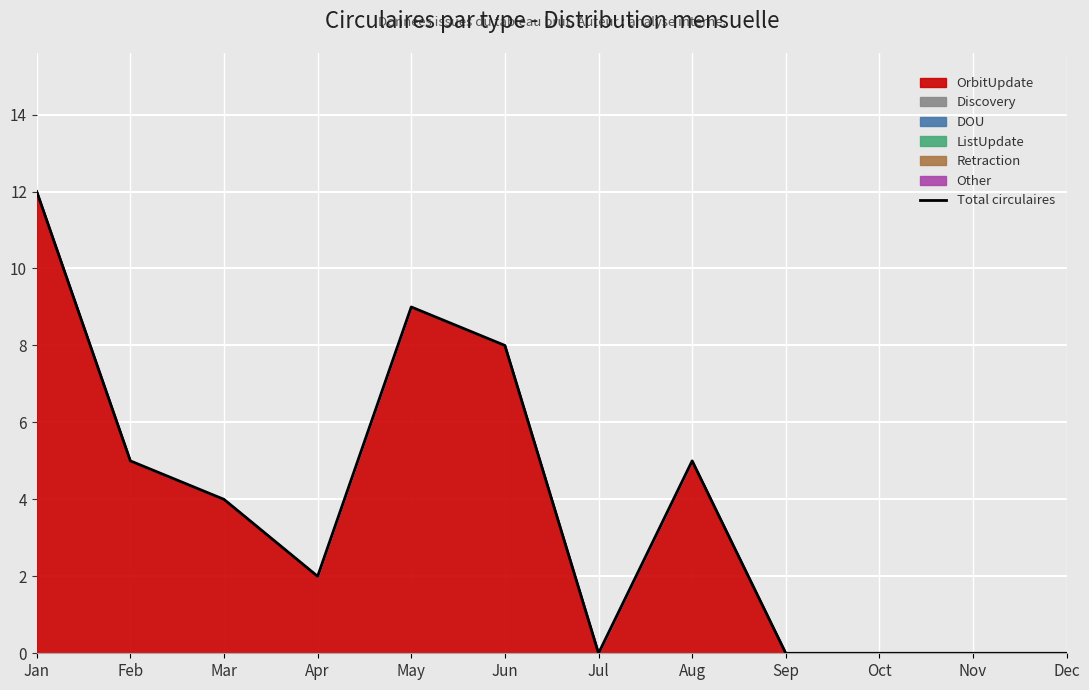

Where is the first local maximum?

May